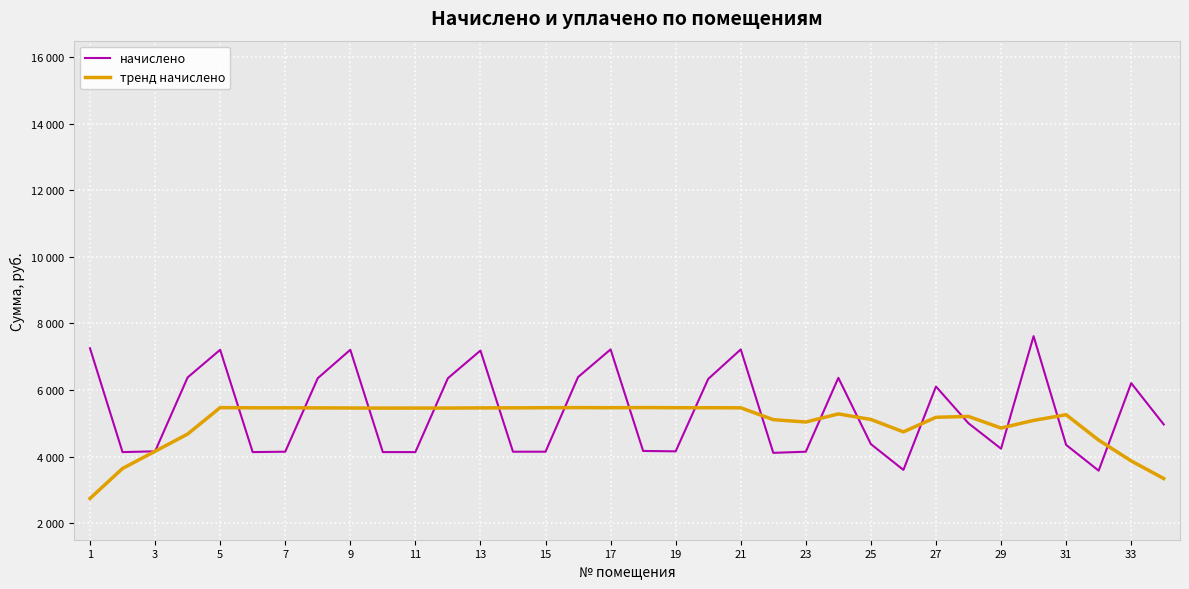

Is this an area chart (filled region under the line)?

No